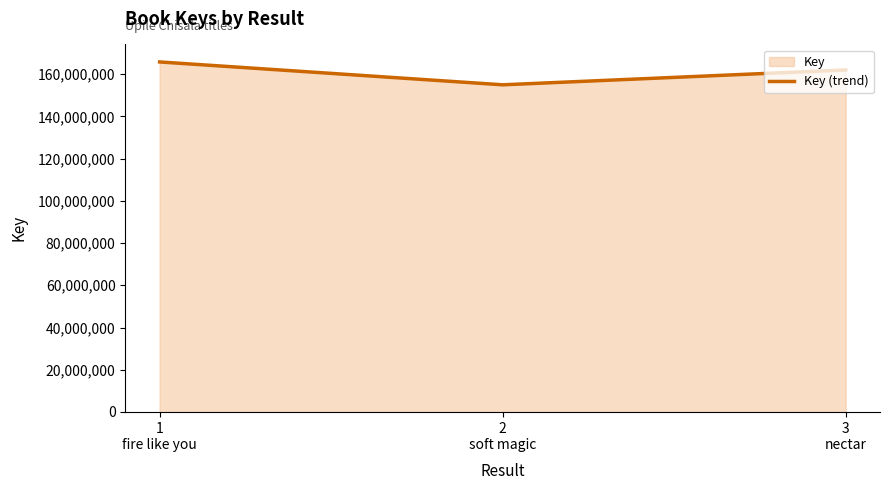

How many lines are shown in the chart?

1